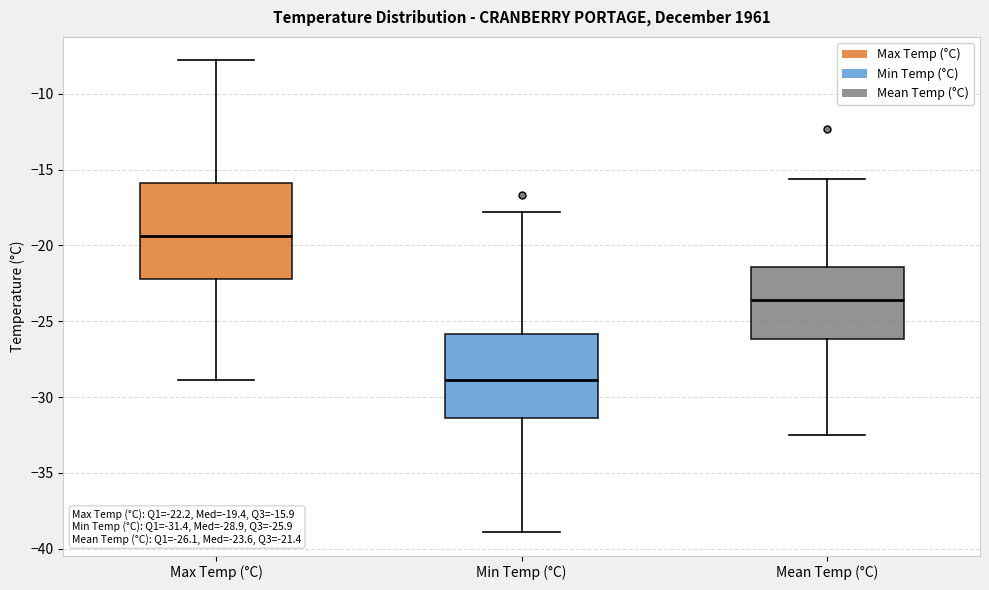

Which box is the tallest, from its lower edge to its upper edge?

Max Temp (°C)